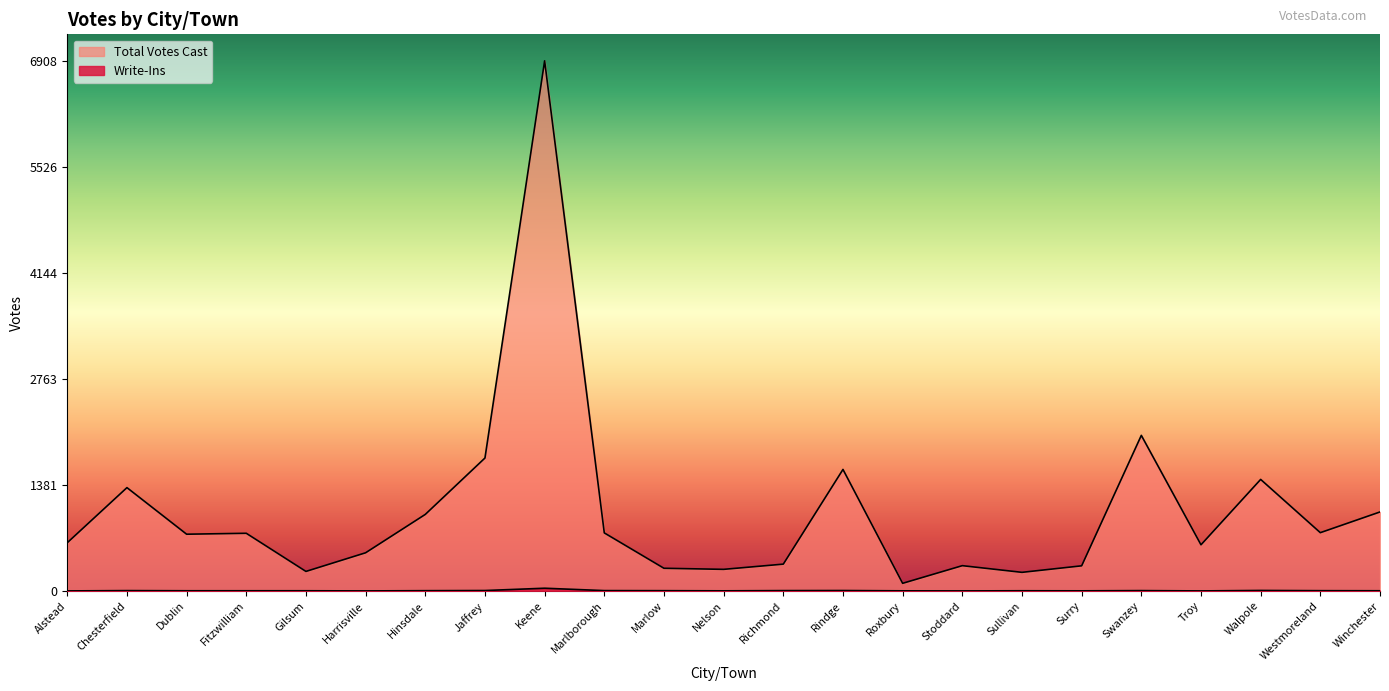

Rank the series by their maximum value, from highest to lowest.

Total Votes Cast, Write-Ins